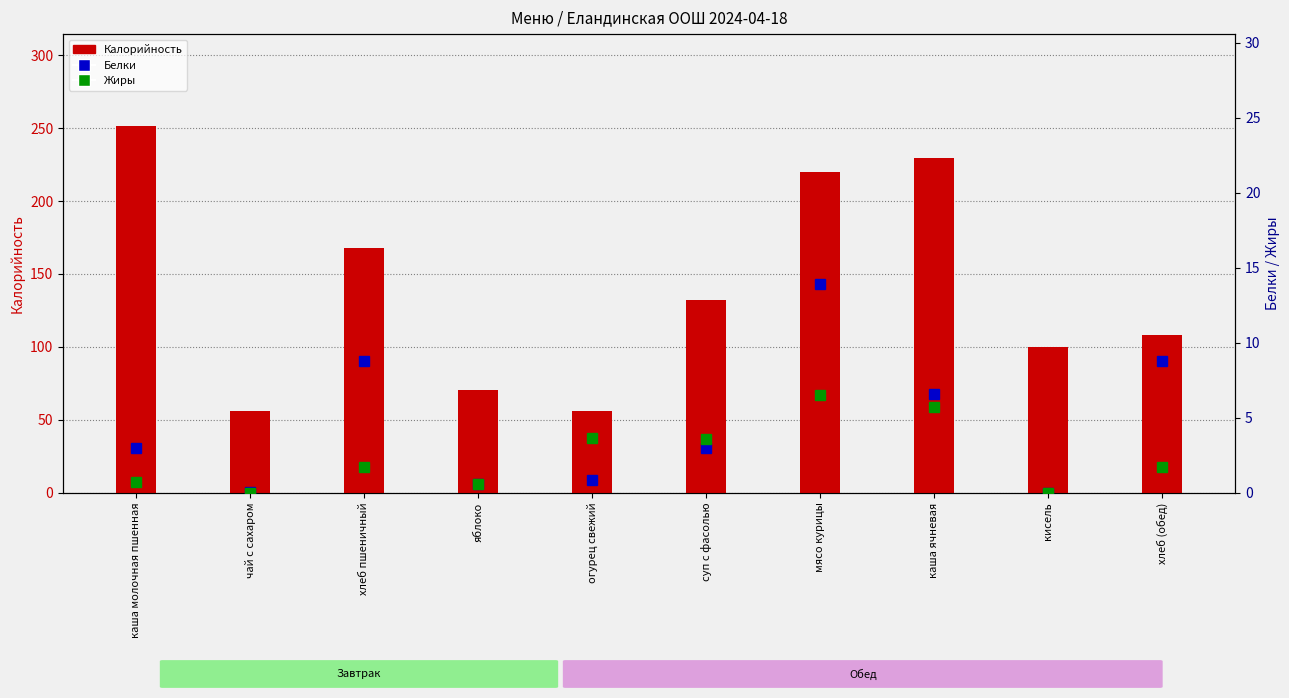

The value of Жиры at хлеб (обед) is 1.7. True or false?

True